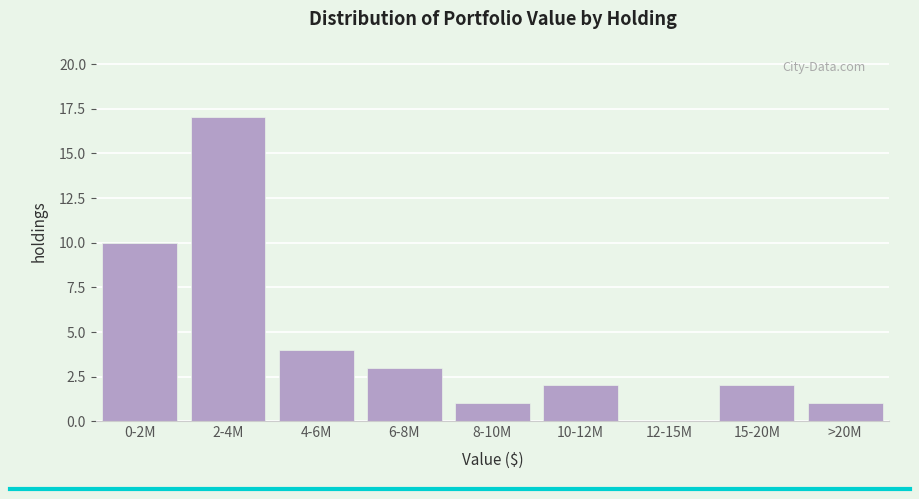

Reading left to right, extract all data points from this chart.

0-2M=10	2-4M=17	4-6M=4	6-8M=3	8-10M=1	10-12M=2	12-15M=0	15-20M=2	>20M=1